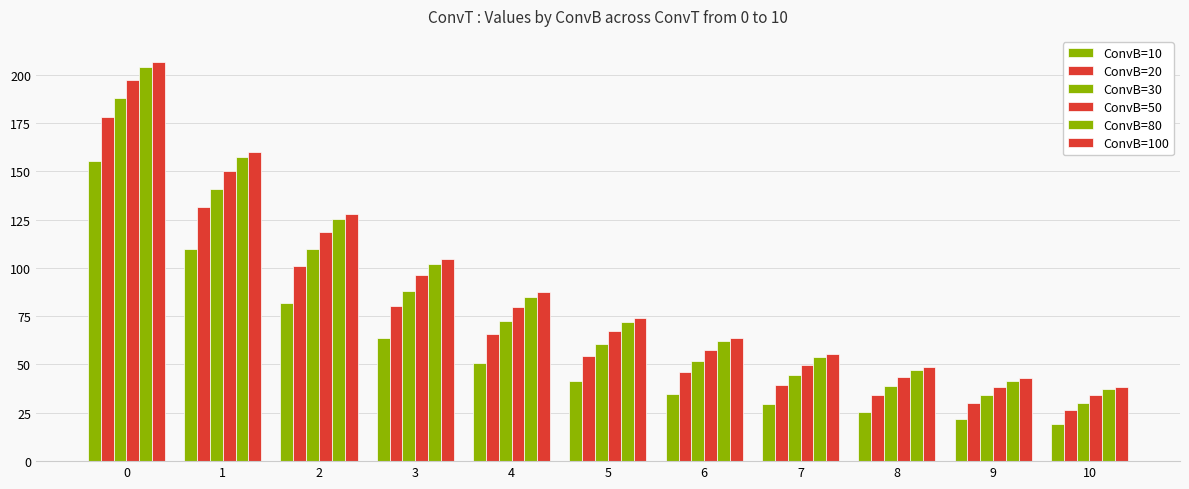

How many categories are shown in the chart?

11